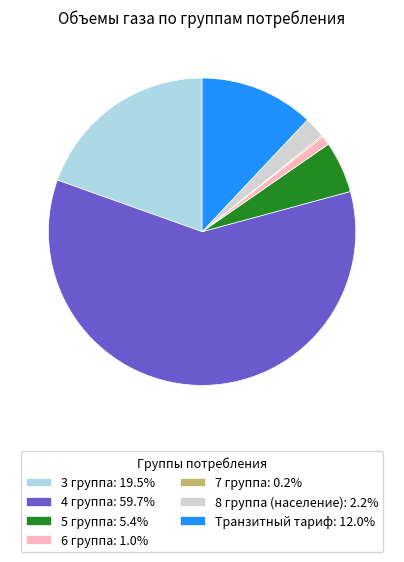

Is there a majority slice in this chart?

Yes